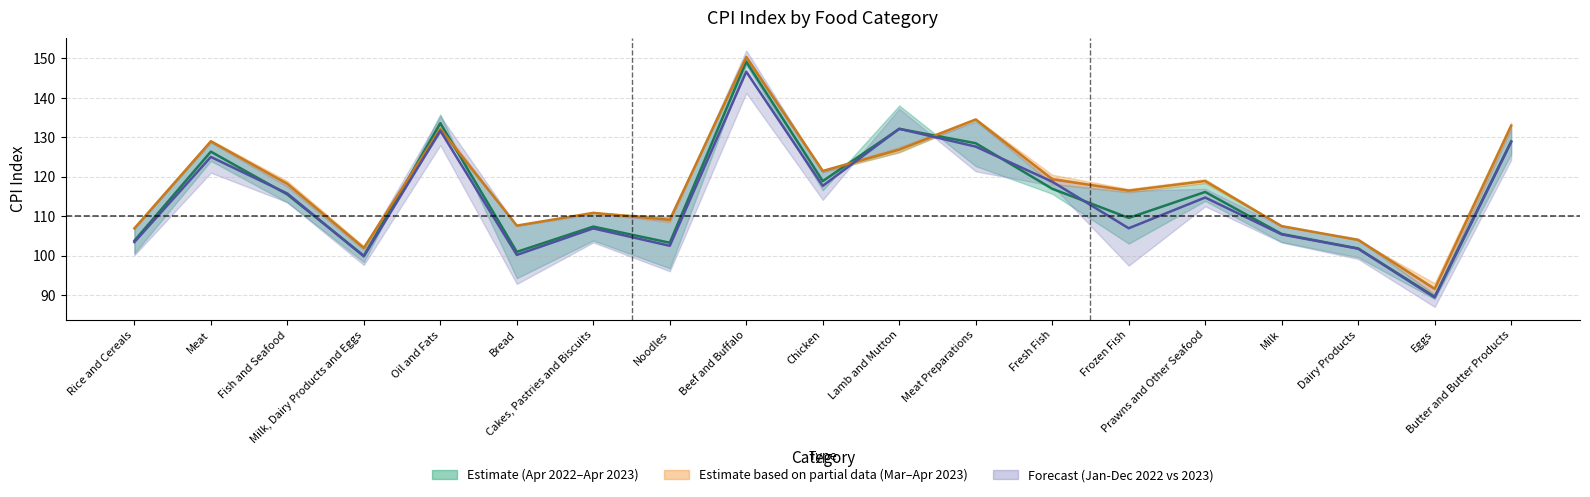

Rank the categories by Apr 2022/2023 mid value from lowest to highest.

Eggs, Milk, Dairy Products and Eggs, Bread, Dairy Products, Noodles, Rice and Cereals, Milk, Cakes, Pastries and Biscuits, Frozen Fish, Fish and Seafood, Prawns and Other Seafood, Fresh Fish, Chicken, Meat, Meat Preparations, Butter and Butter Products, Lamb and Mutton, Oil and Fats, Beef and Buffalo